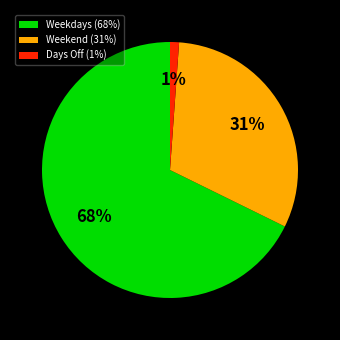

Rank the categories by value from lowest to highest.

Days Off (1%), Weekend (31%), Weekdays (68%)